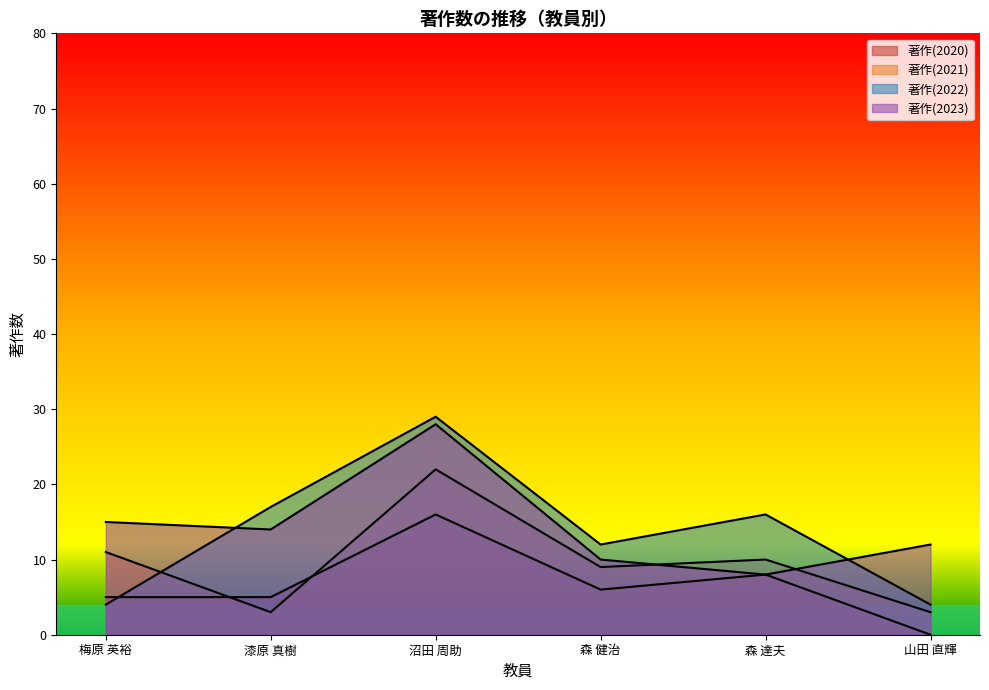

Where is the first local minimum for 著作(2021)?

漆原 真樹